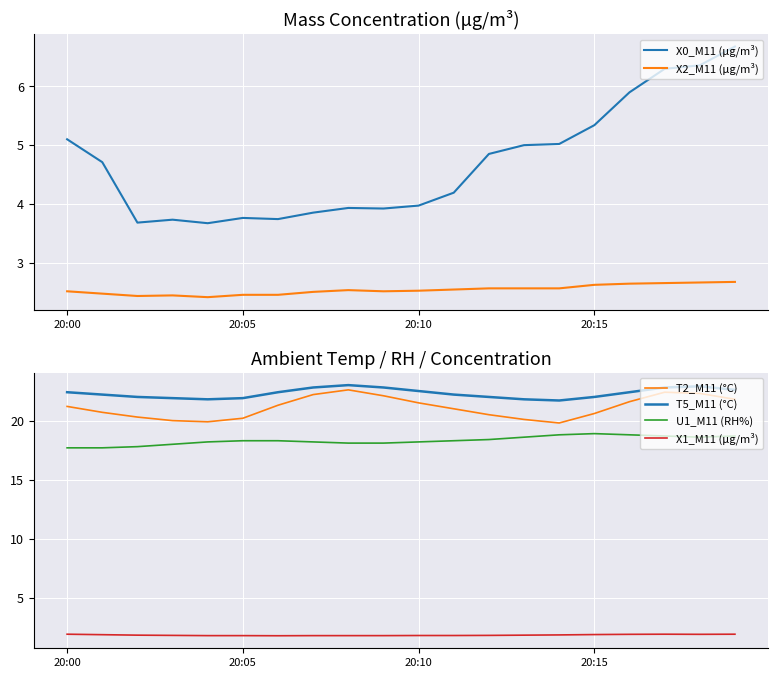

How many interior local peaks does the T5_M11 (°C) series have?

2